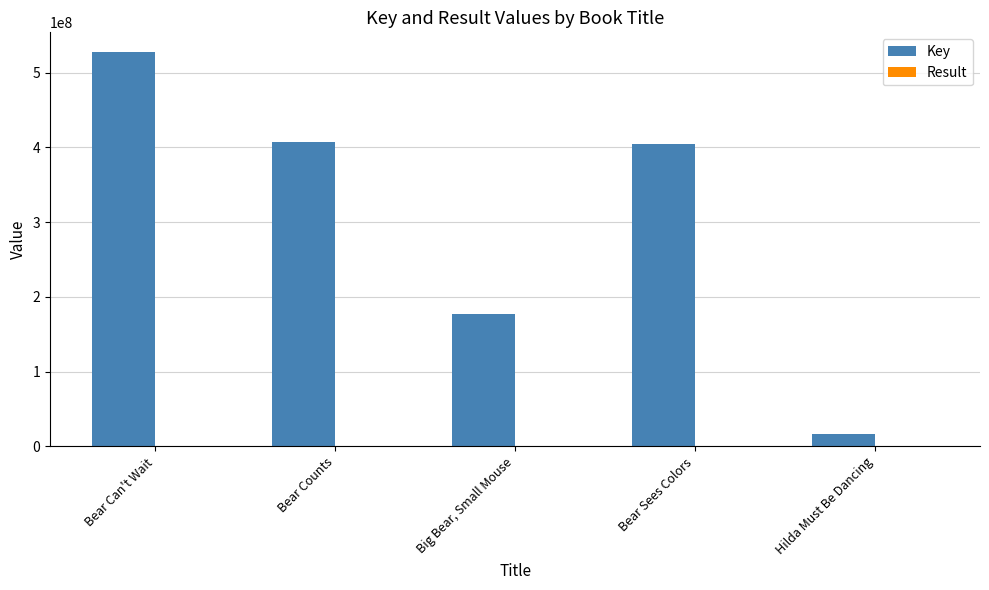

Where does the Key series first go above 404714337?

Bear Can't Wait